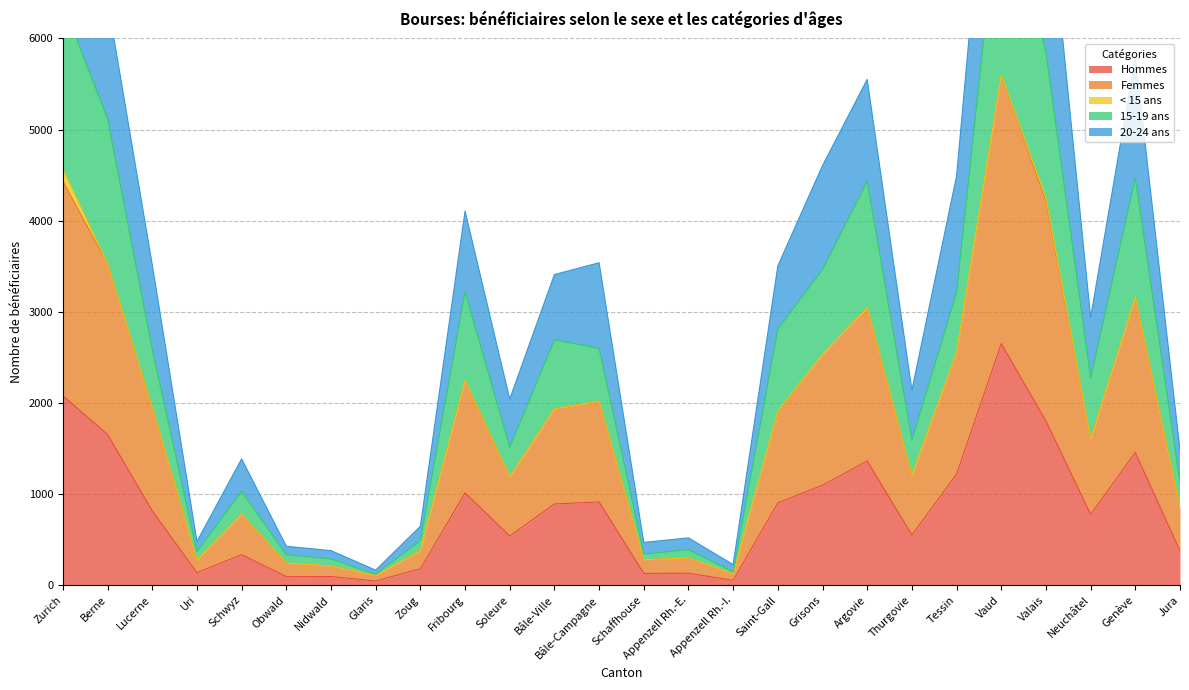

What is the greatest value displayed?

9931